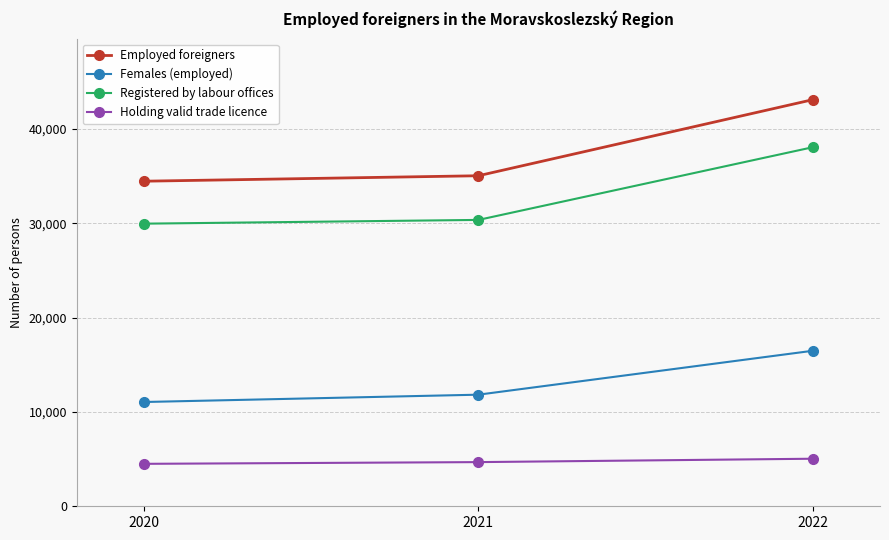

Does the chart display data point markers on the line(s)?

Yes